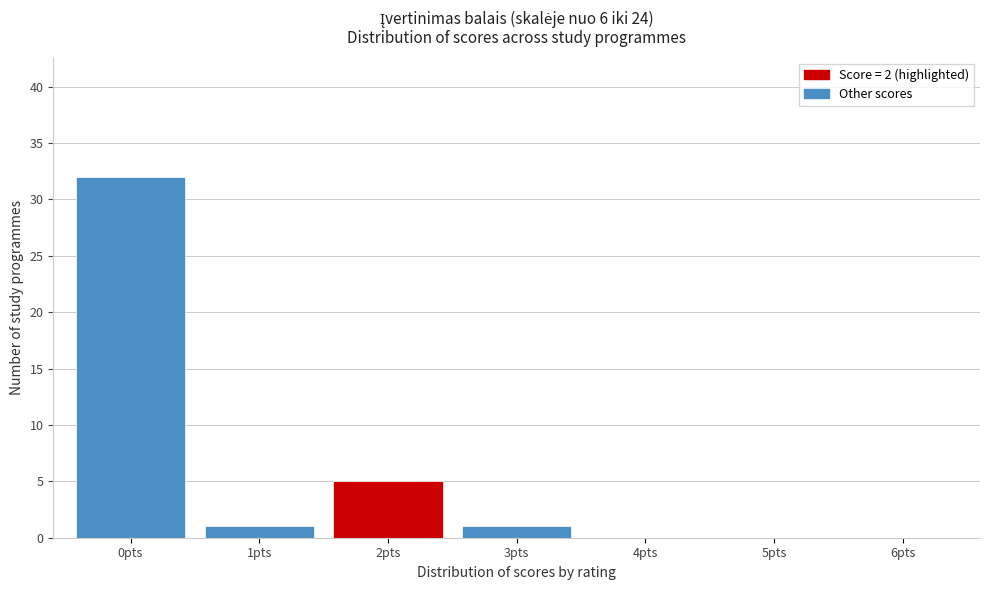

Reading right to left, list all the values displayed in this chart.

6pts=0	5pts=0	4pts=0	3pts=1	2pts=5	1pts=1	0pts=32